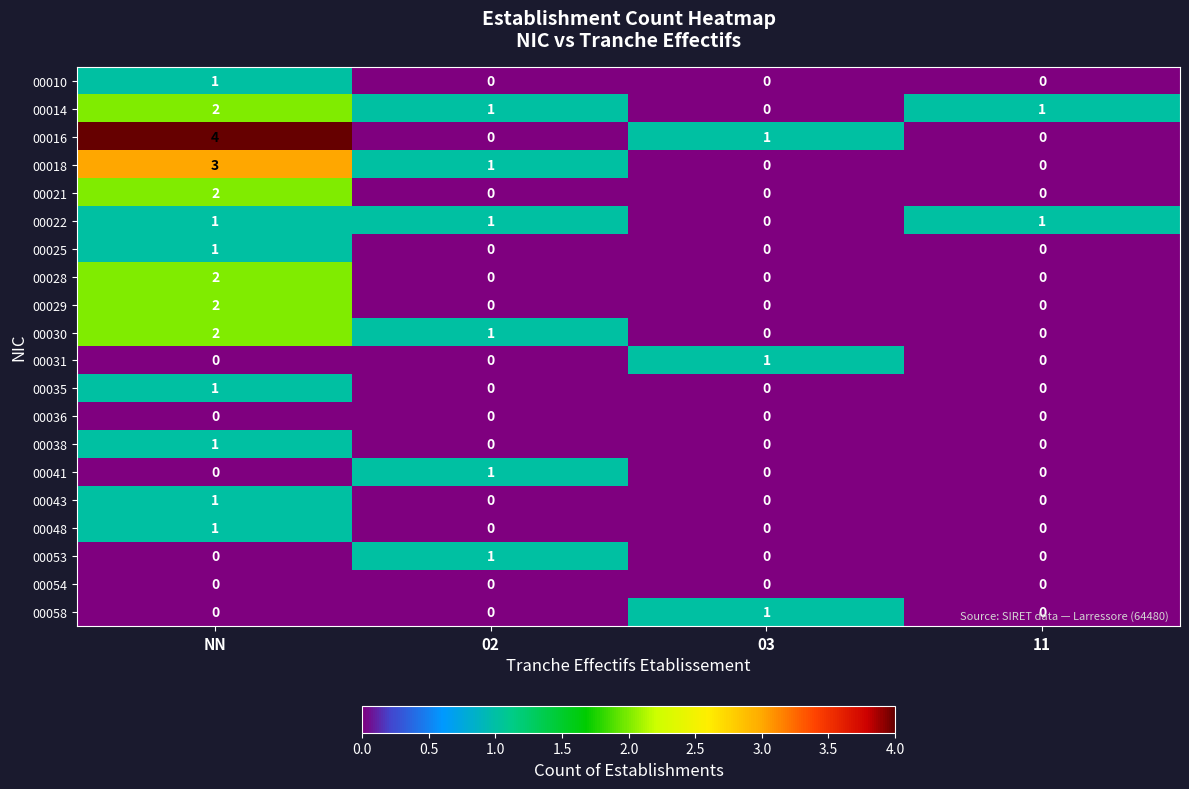

At how many categories does at least one series exceed 3?

1